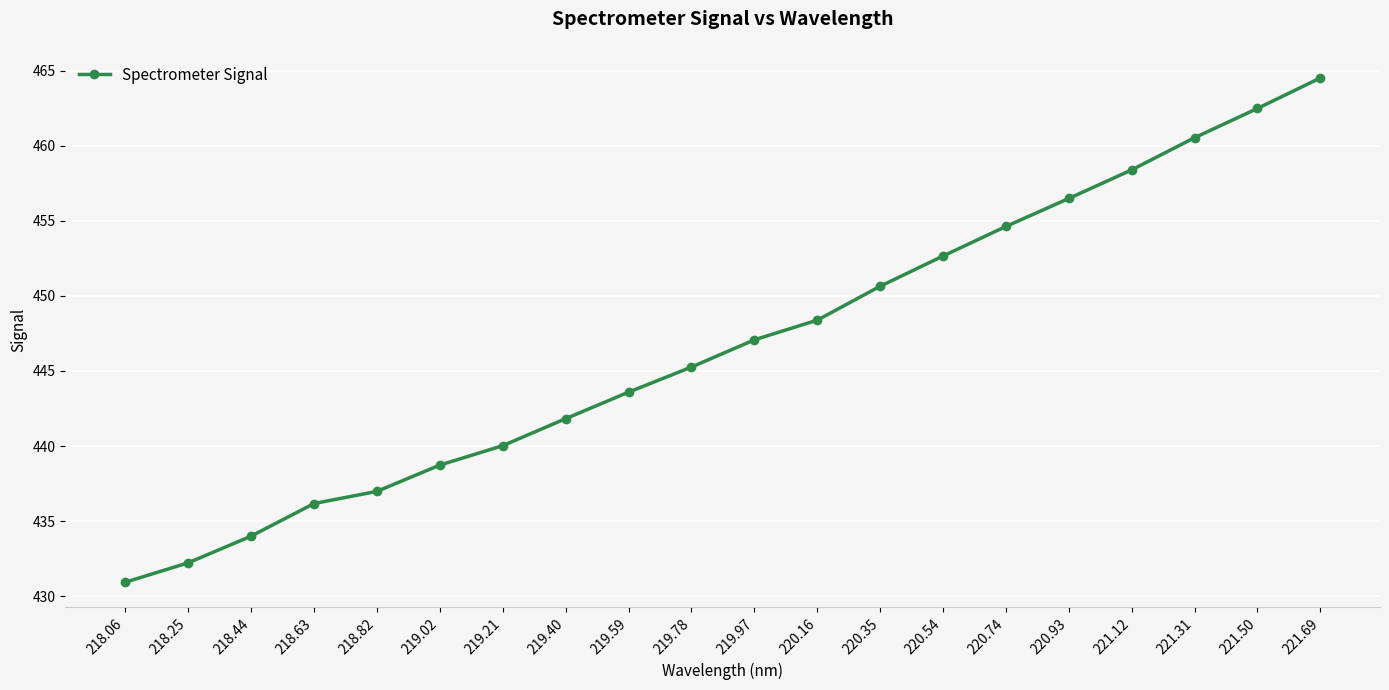

What is the difference between the values at 218.44 and 221.50?

28.5